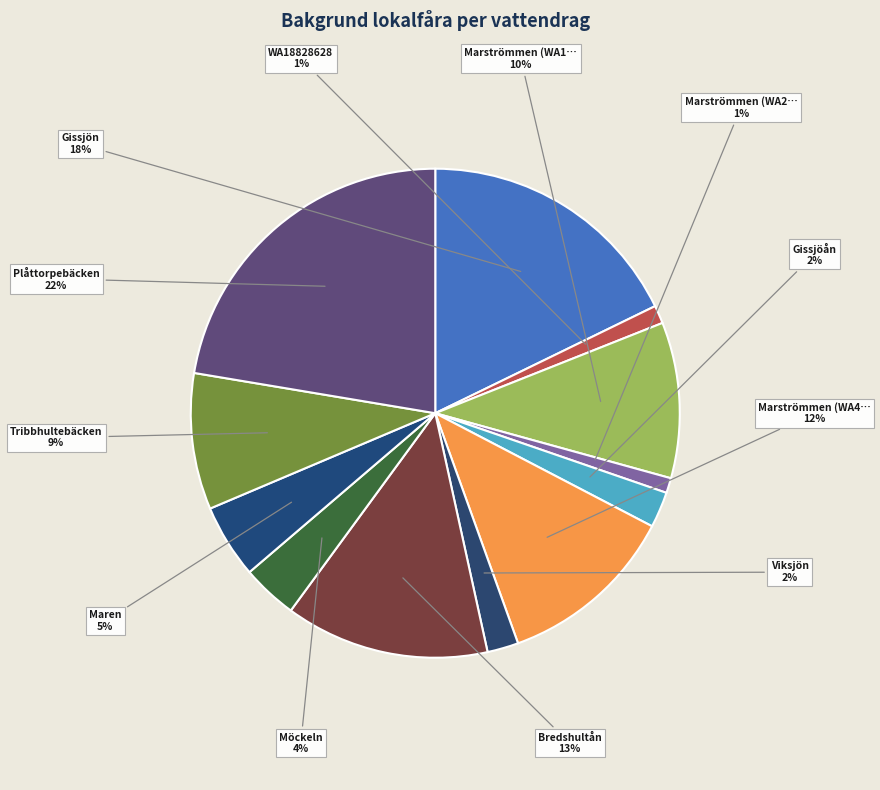

Count the number of slices in the pie.

12